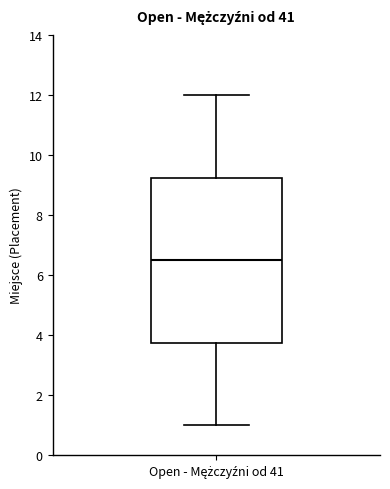

Read this box plot against the y-axis: the position of the median line, the range covered by the box, and the ends of both whiskers. The values are not printed on the chart, so give them approximately, as read against the axis.

median 6.6, box 3.8 to 9.2, whiskers 1.0 to 12.0